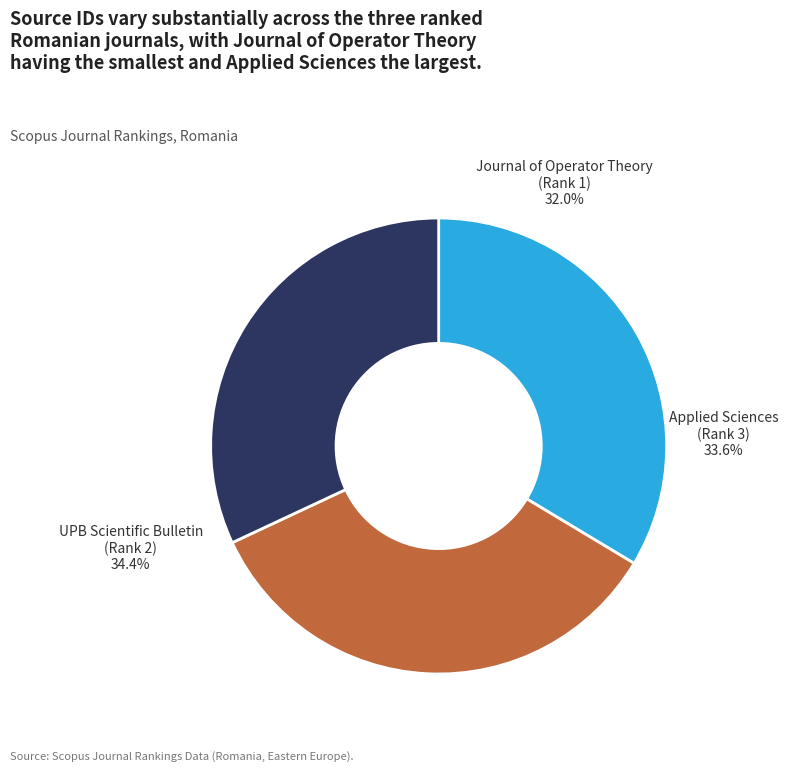

Does UPB Scientific Bulletin (Rank 2) represent more than half of the total?

No